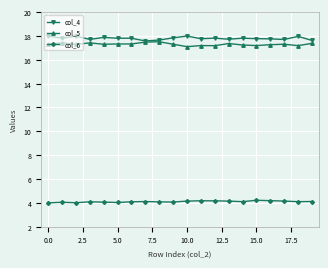

True or false: col_4 has more than 2 points higher than both neighbors.

True